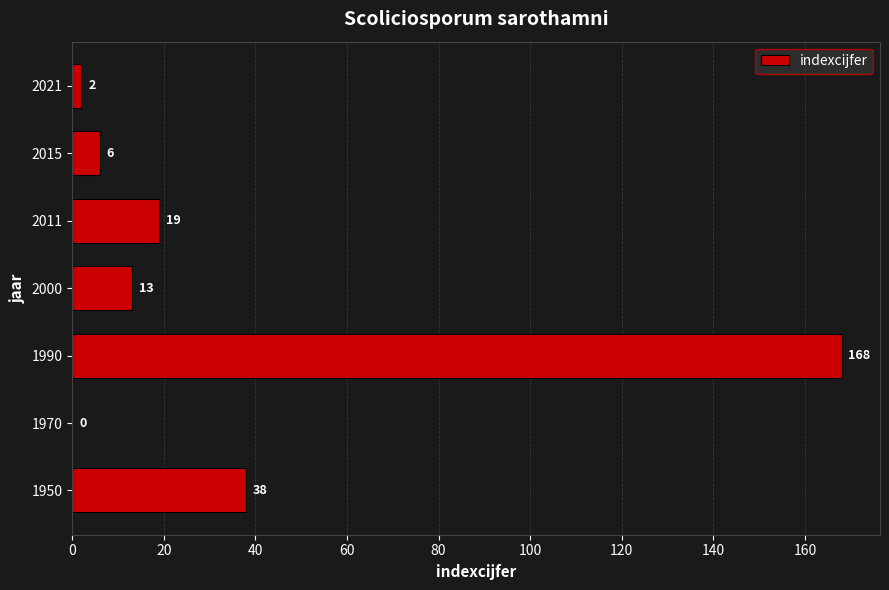

Between 2000 and 2021, which is larger?

2000